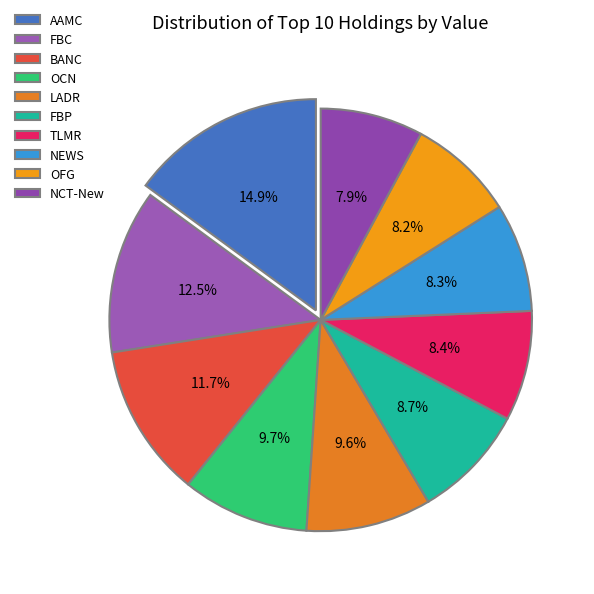

Approximately how many times larger is the value at OFG compared to LADR?

0.9